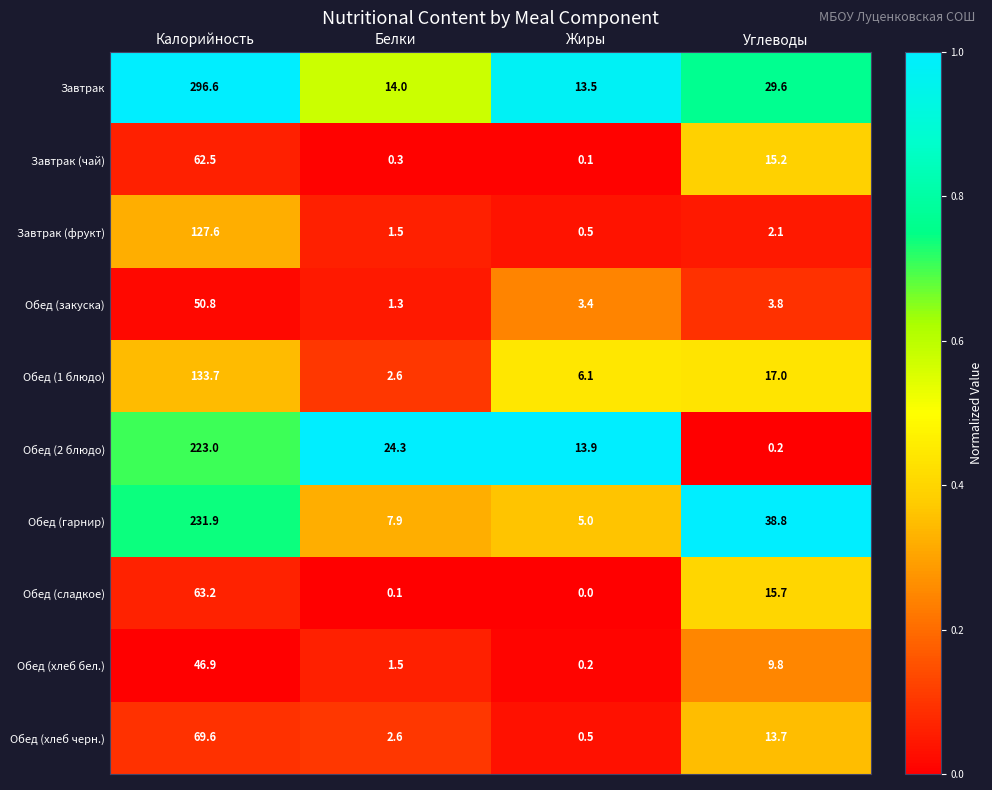

Which series changed the most between Жиры and Углеводы?

Обед (гарнир)